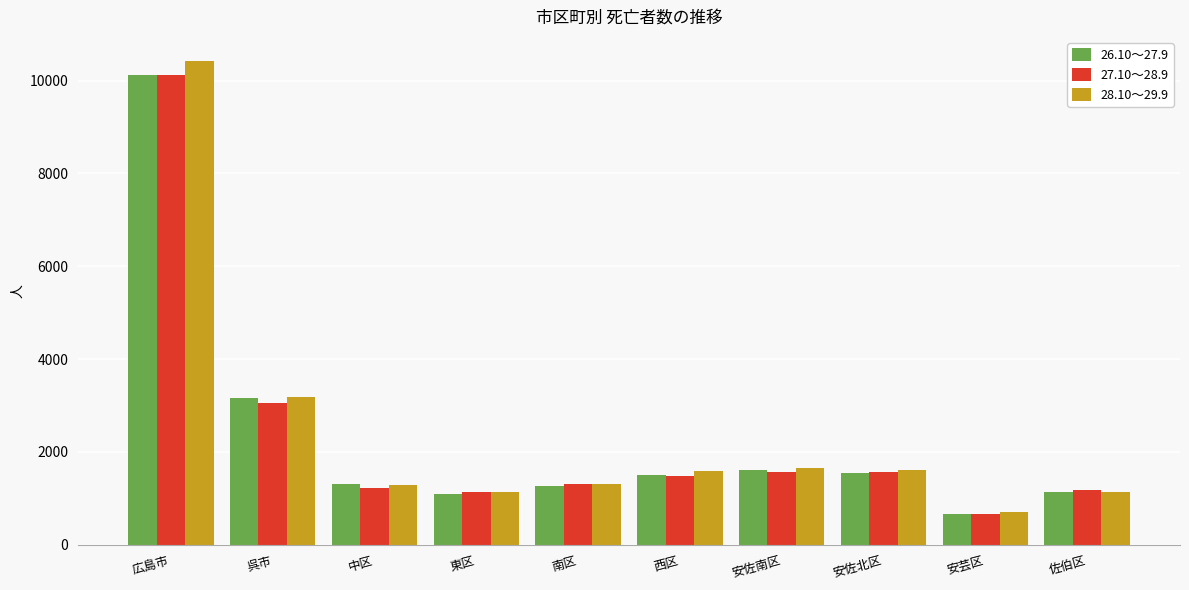

At how many categories does at least one series exceed 2110?

2